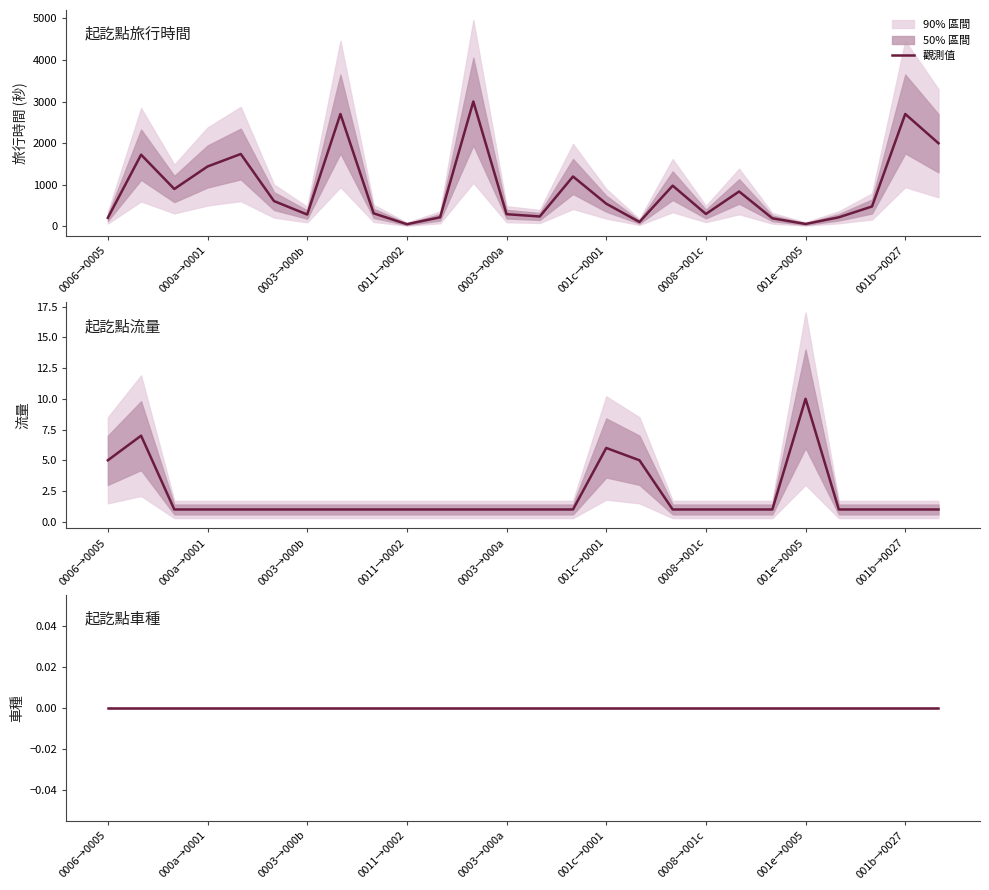

True or false: 流量 and 旅行時間 cross at least once.

False